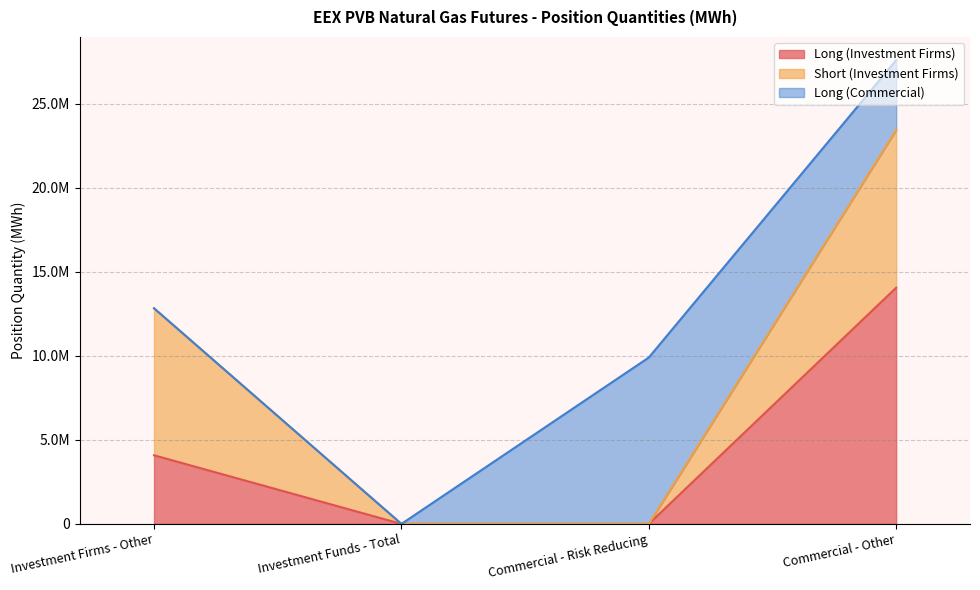

Between Investment Funds - Total and Commercial - Other, which is larger?

Commercial - Other